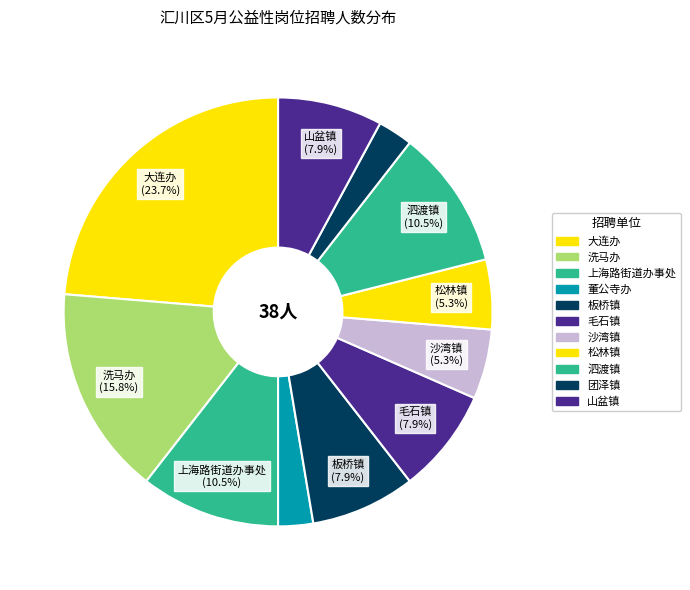

Is the sum of 洗马办 and 大连办 greater than half?

No